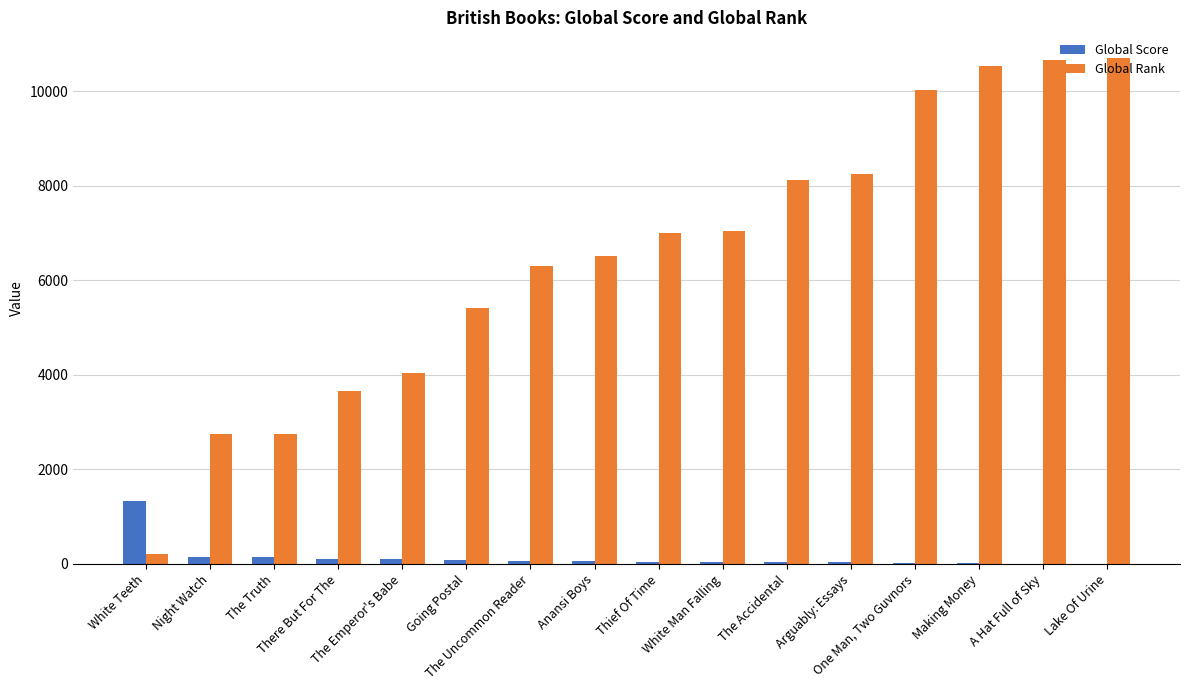

Are the bars horizontal?

No